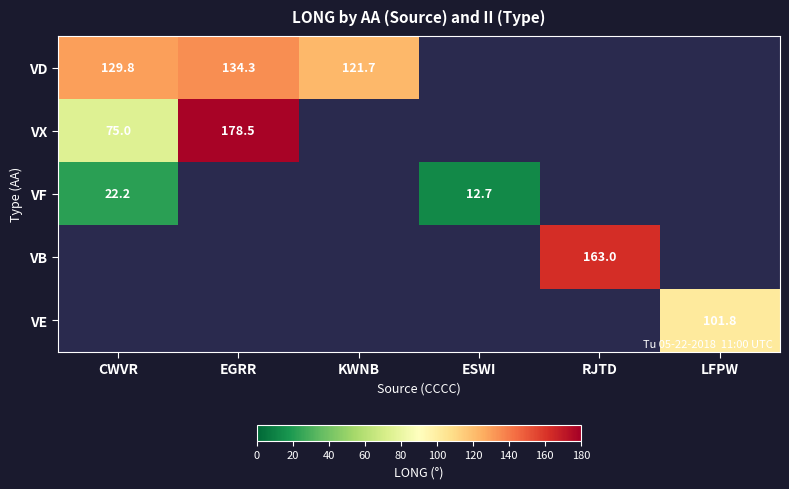

True or false: VD has a value of 73.6 at CWVR.

False